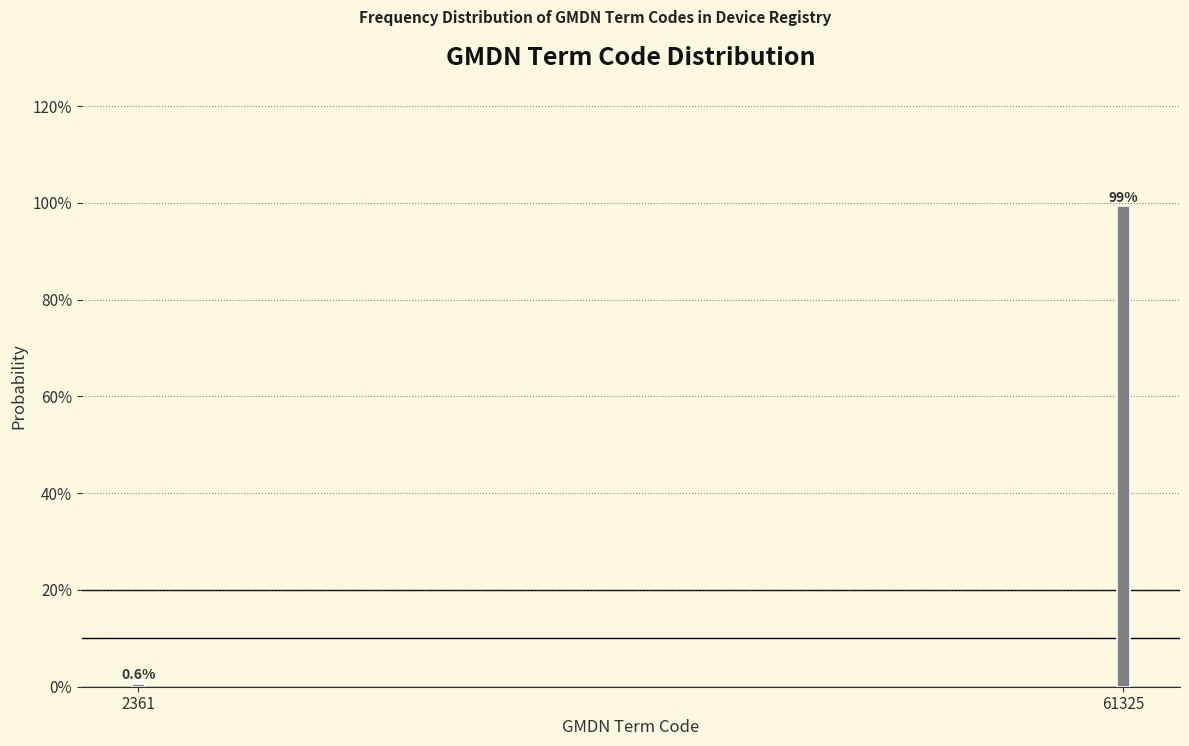

Reading left to right, what are all the values shown in this chart?

2361=0.6	61325=99.4